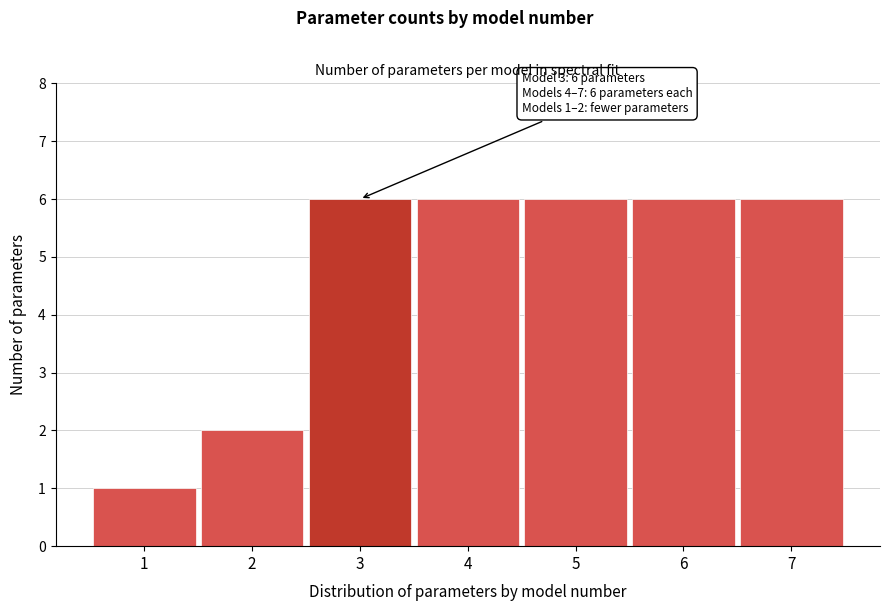

Reading left to right, list all the values displayed in this chart.

1	2	6	6	6	6	6